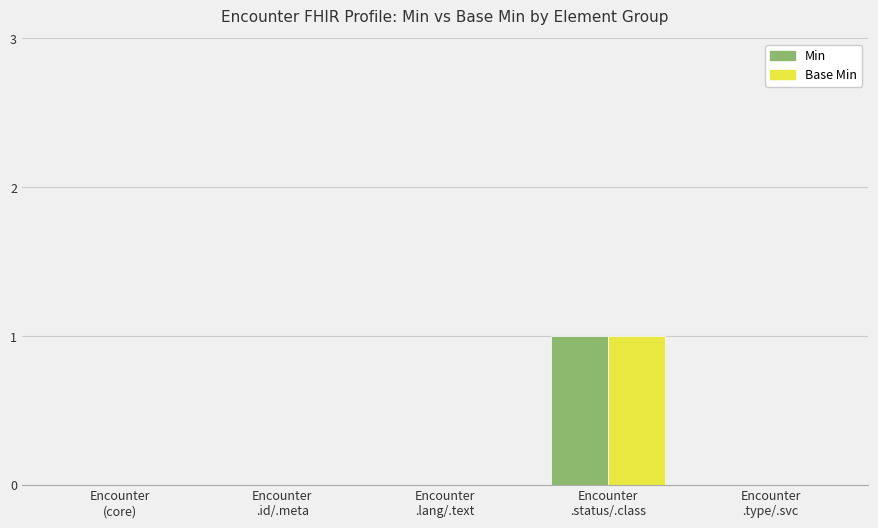

What is the sum of all Base Min values?

1